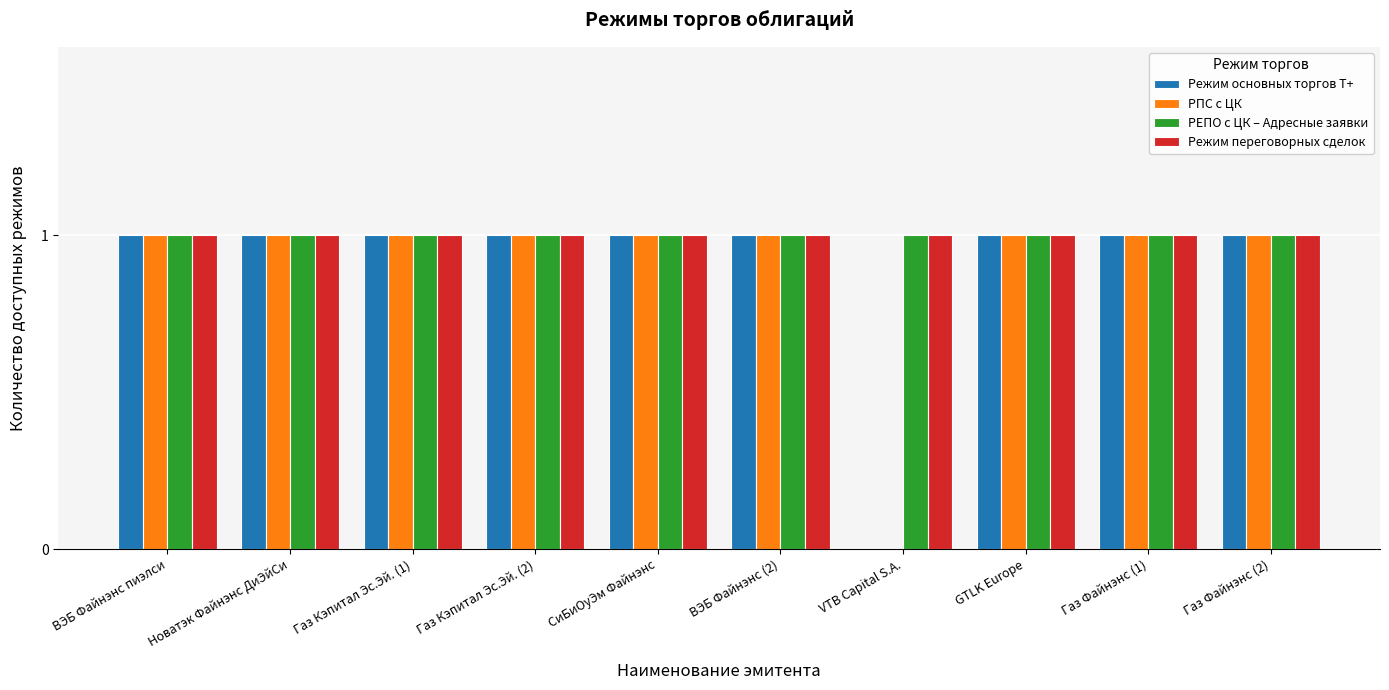

What is the total value across all series at Новатэк Файнэнс ДиЭйСи?

4